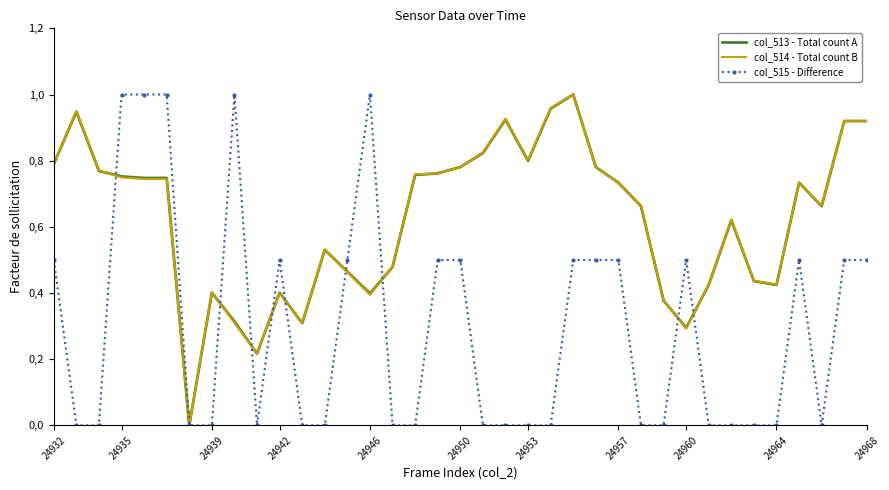

What are all the series names shown in the legend?

col_513 - Total count A, col_514 - Total count B, col_515 - Difference